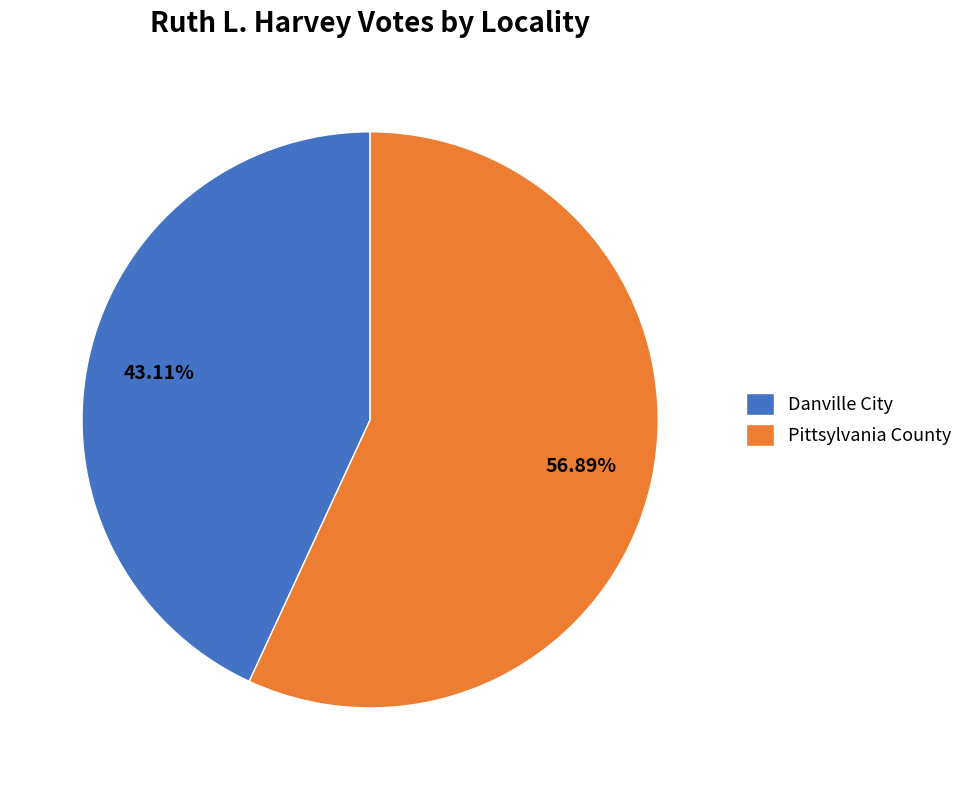

Is there a majority slice in this chart?

Yes